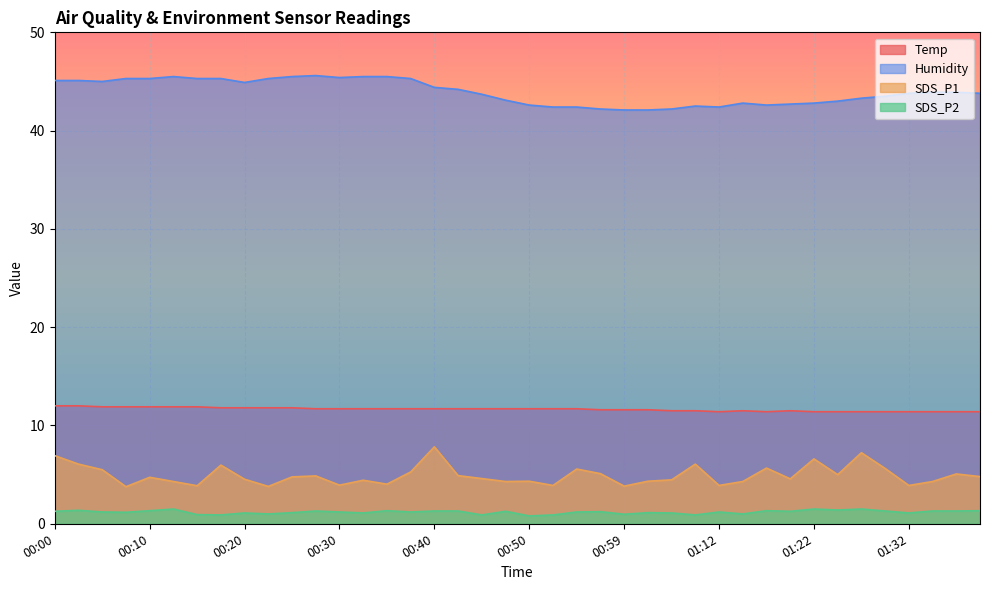

Where is the first local minimum for SDS_P1?

00:08